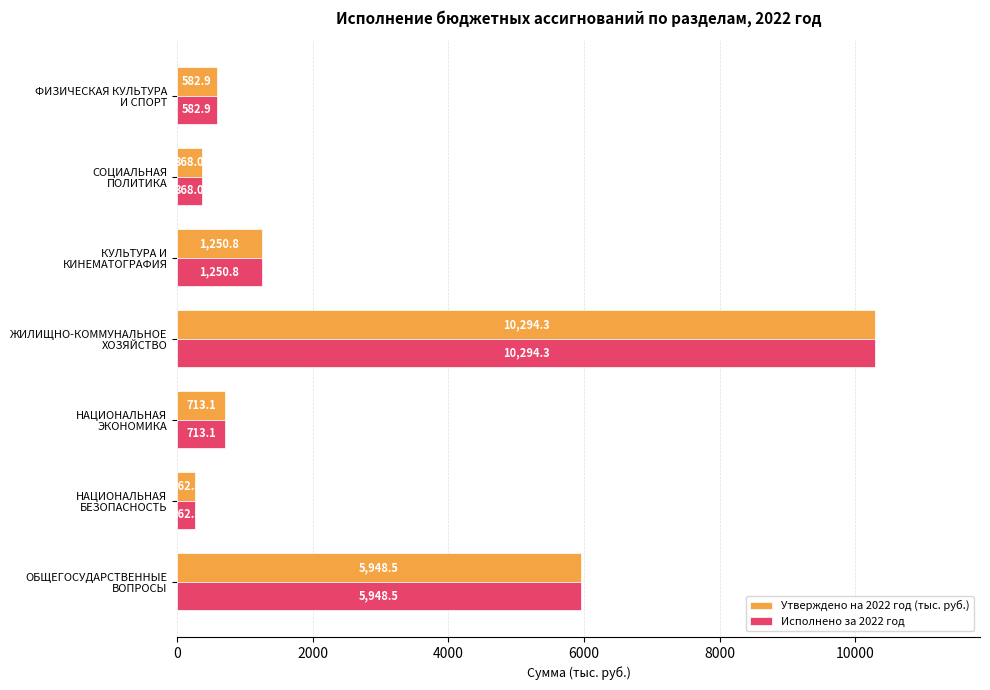

What is the sum of all Утверждено на 2022 год (тыс. руб.) values?

19420.1